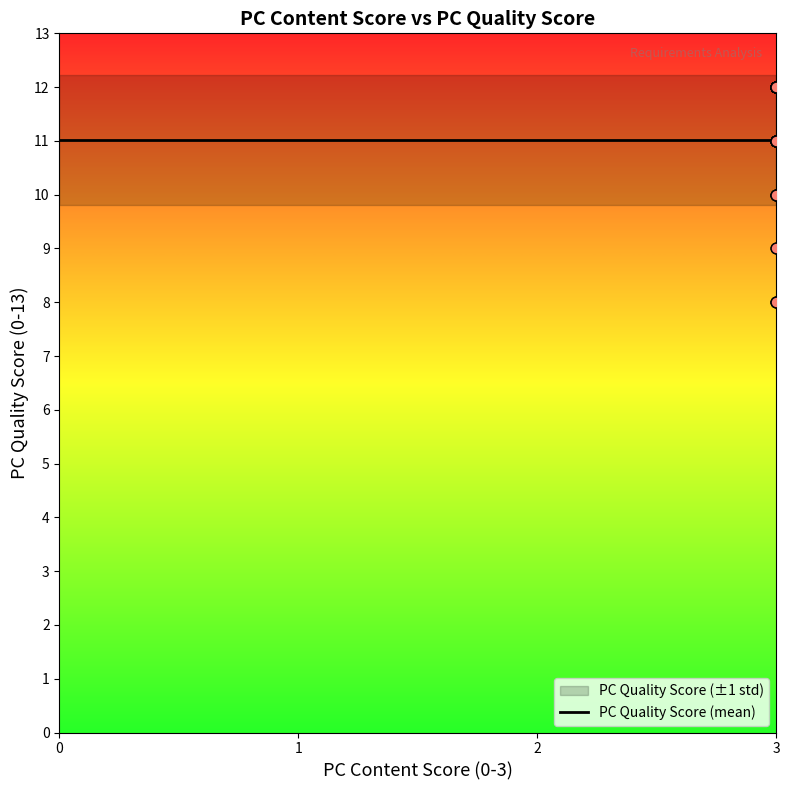

What is the change in value from 3 to 3?

-1